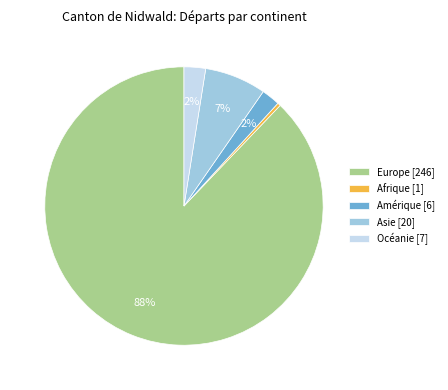

Which slice represents more than half of the pie?

Europe